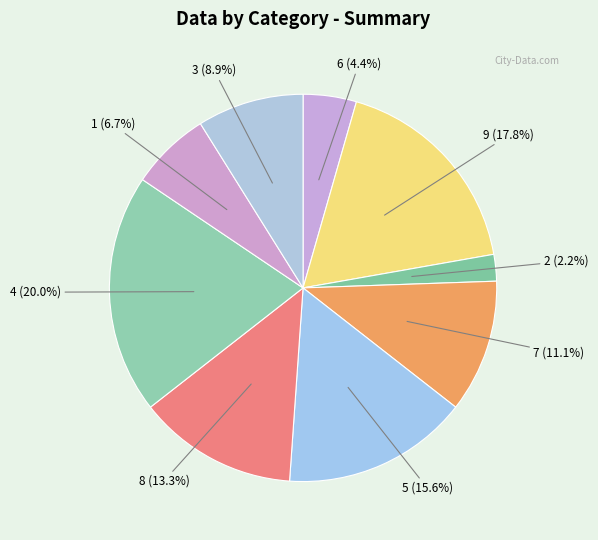

Between 5 and 6, which is larger?

5